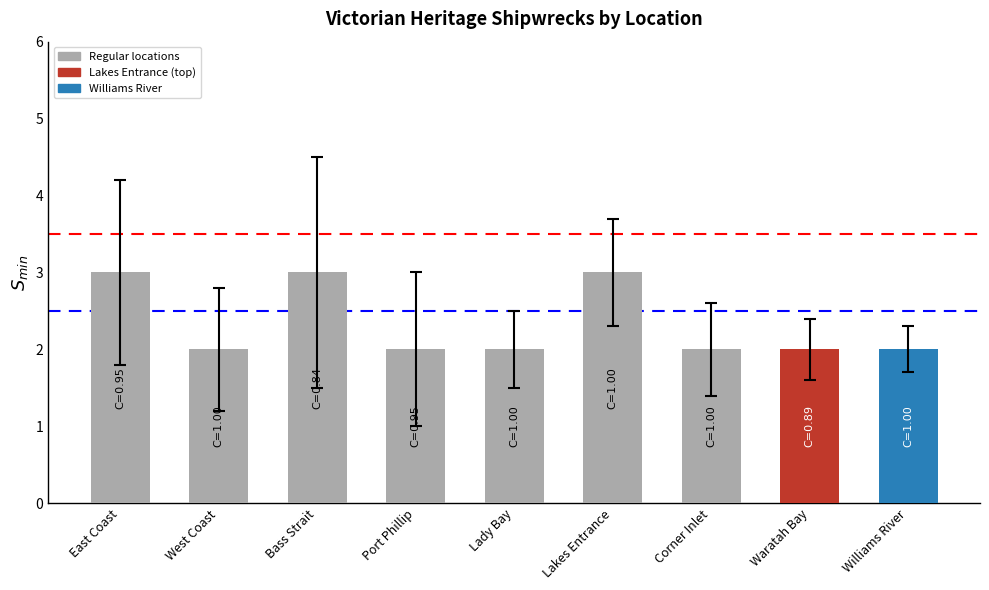

How many data points does each series have?

9